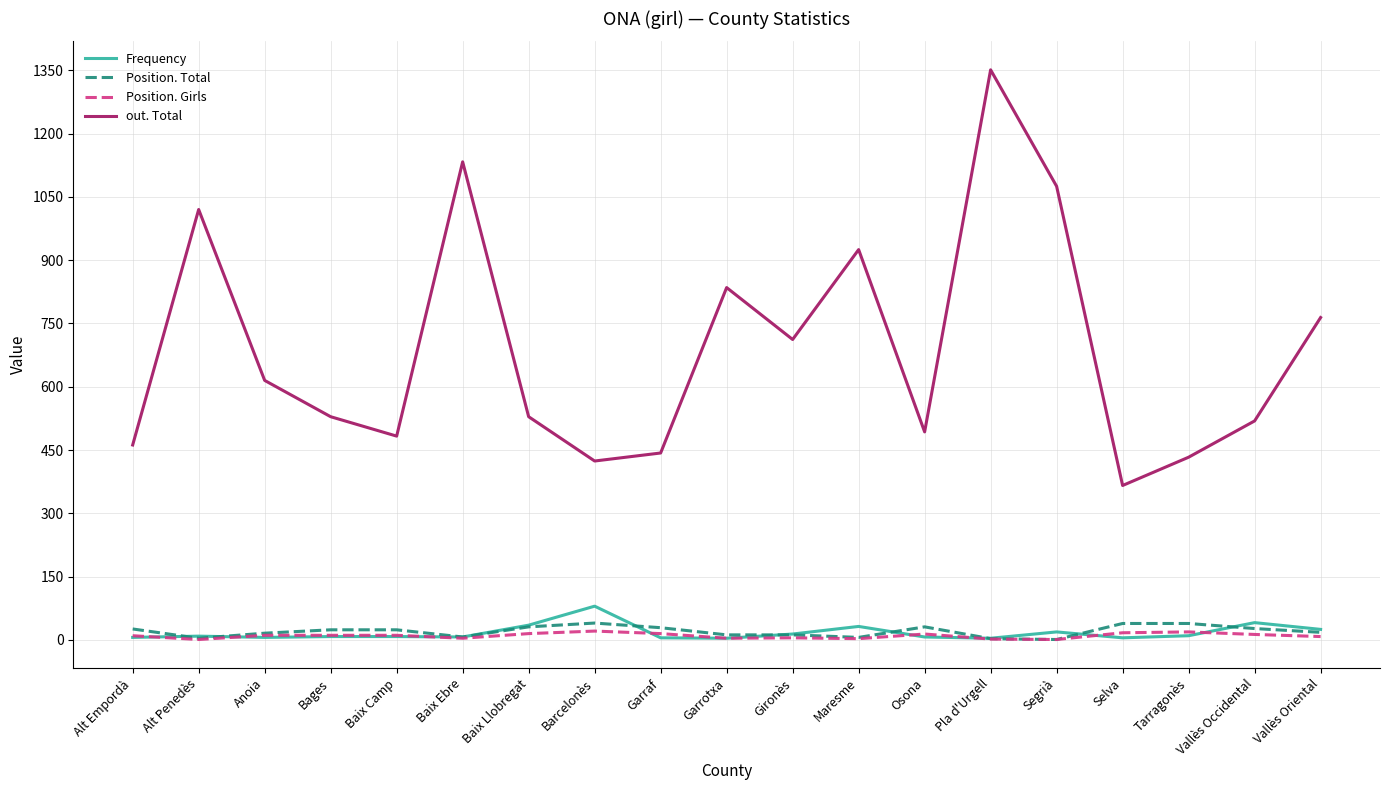

True or false: out. Total has a value of 125 at Baix Camp.

False